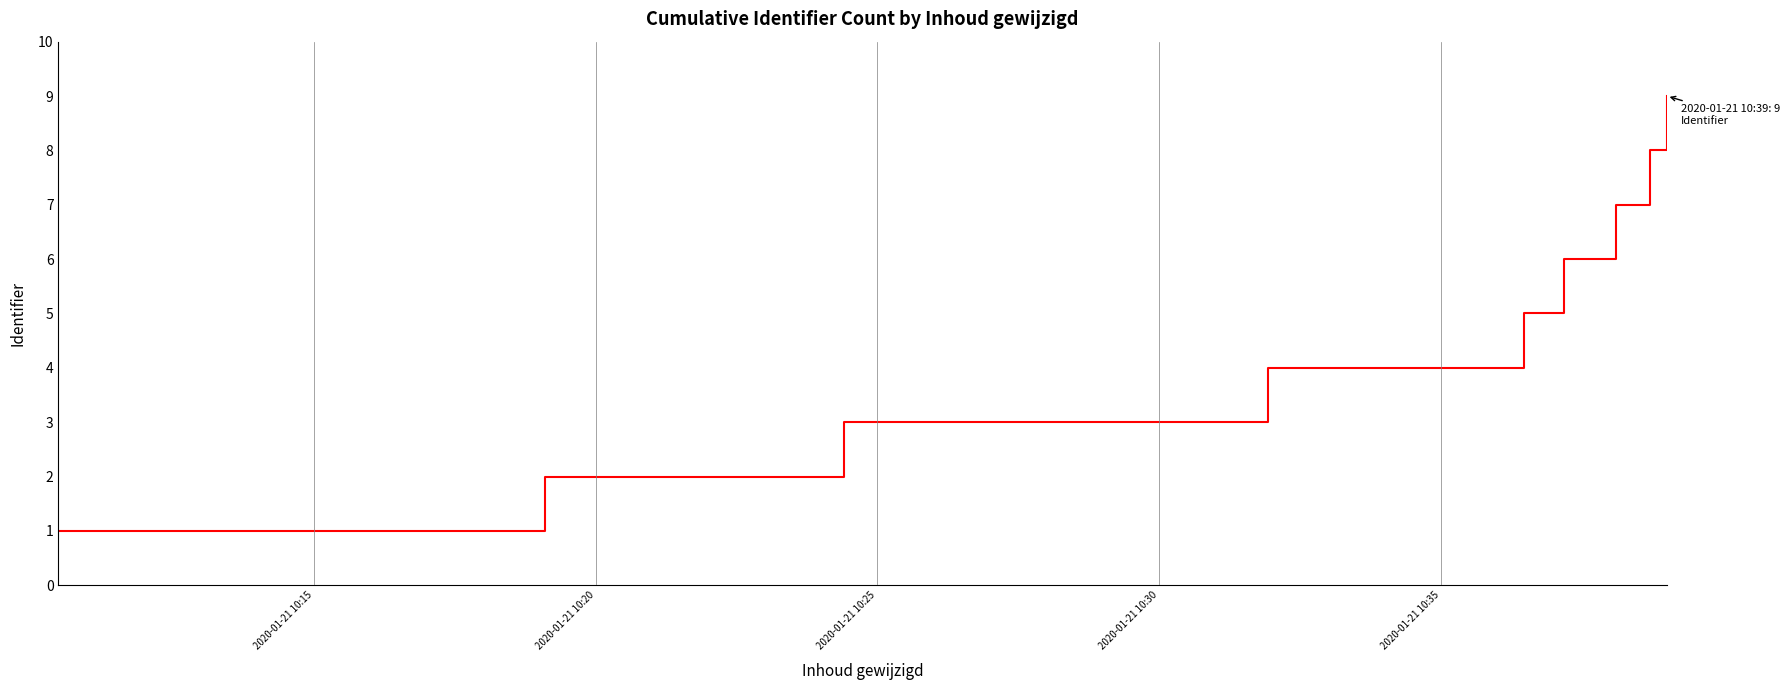

What is the maximum value shown in the chart?

9